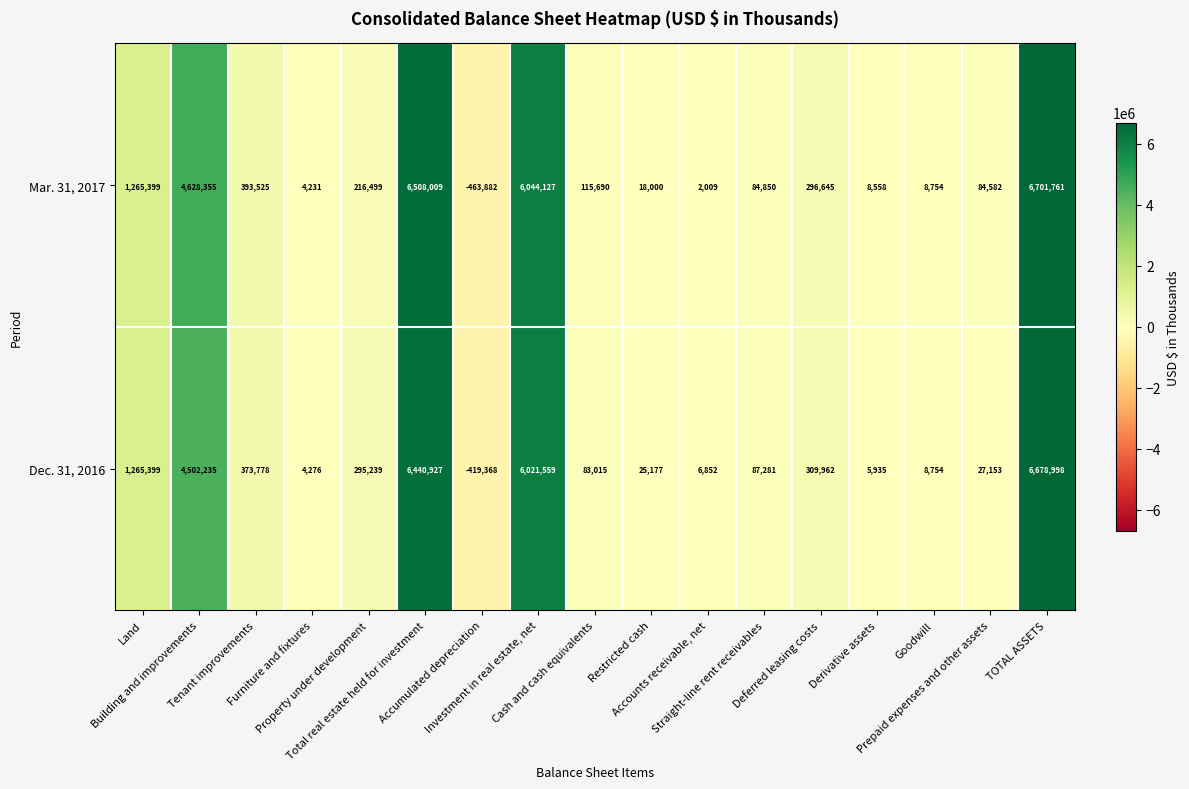

What is the maximum value for Dec. 31, 2016?

6678998